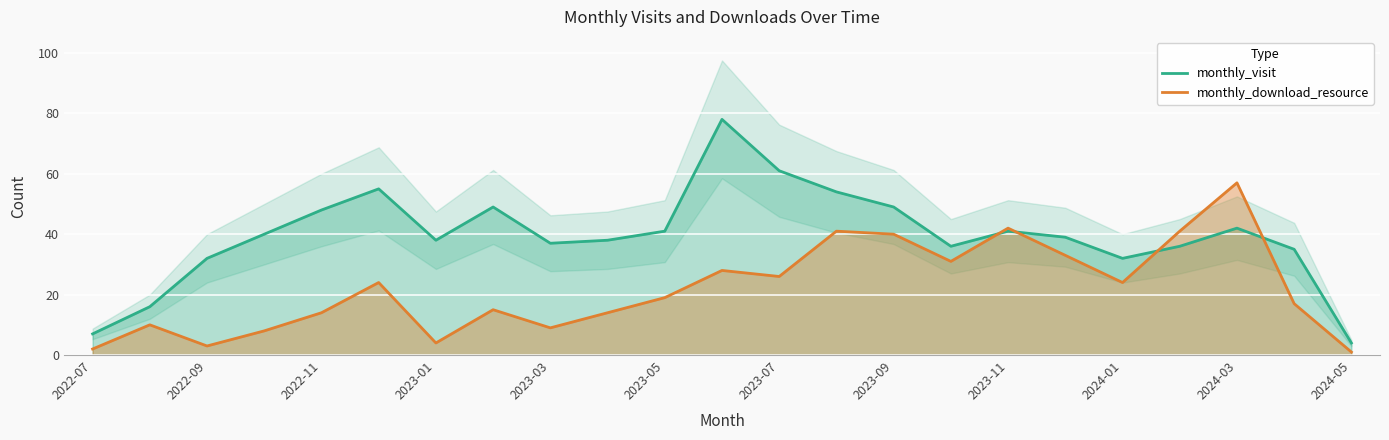

Which series has the widest spread of values?

monthly_visit